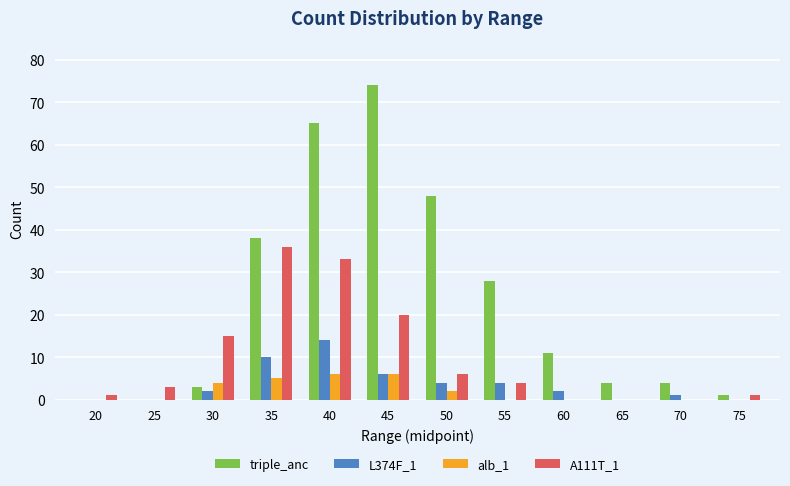

The A111T_1 series shows 0 at 70. True or false?

True